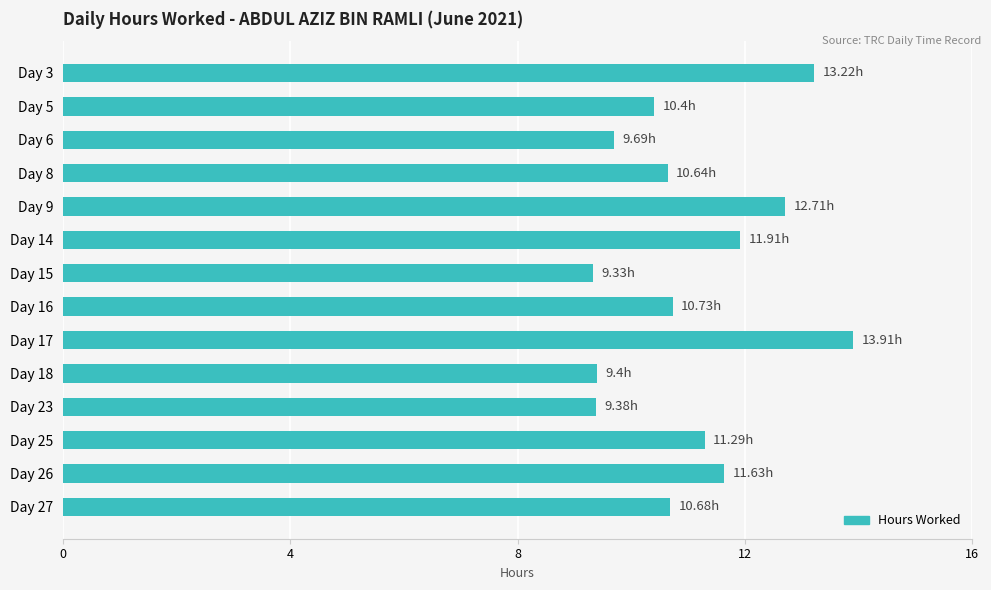

What is the difference between the maximum and minimum values?

4.6